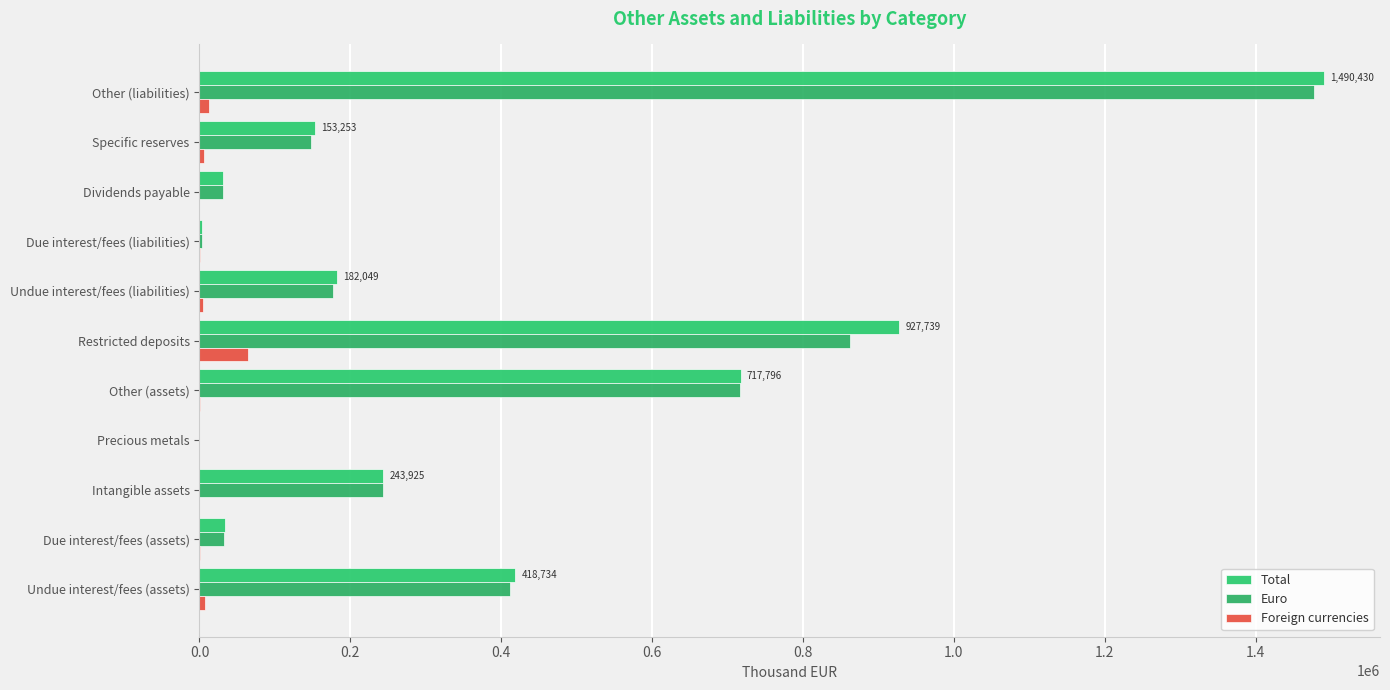

What is the average value of the Foreign currencies series?

8914